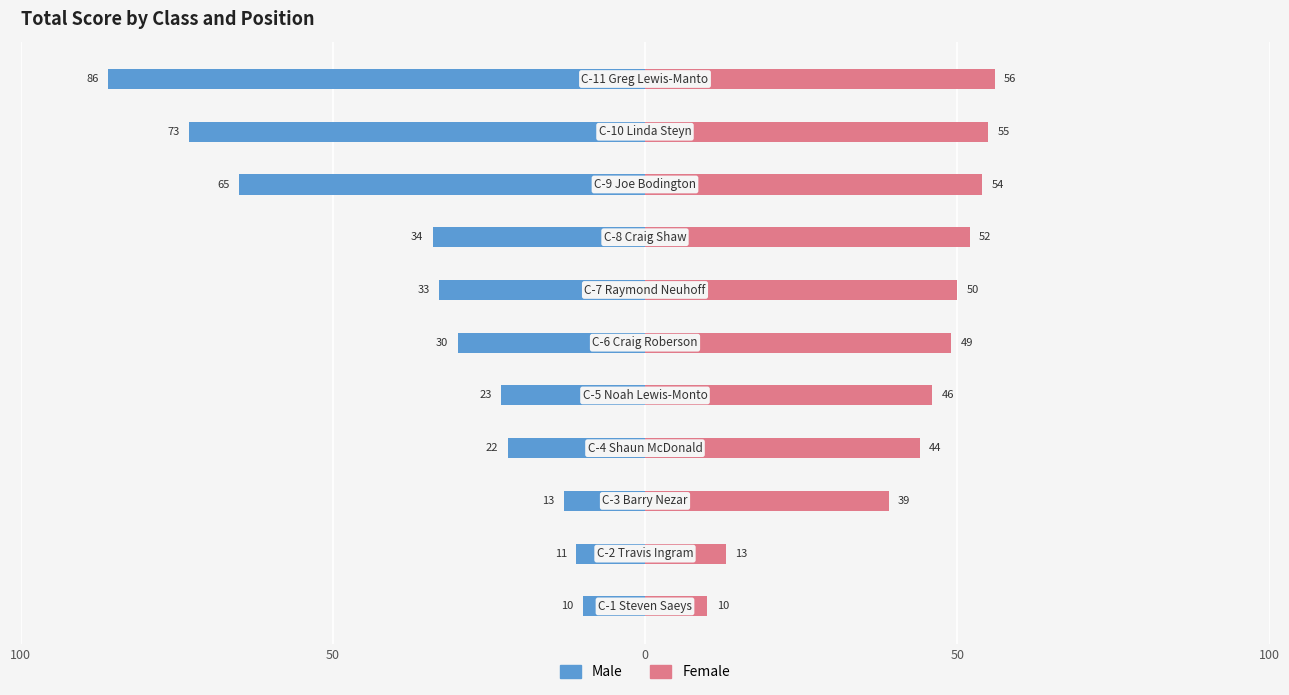

What are all the series names shown in the legend?

Male, Female